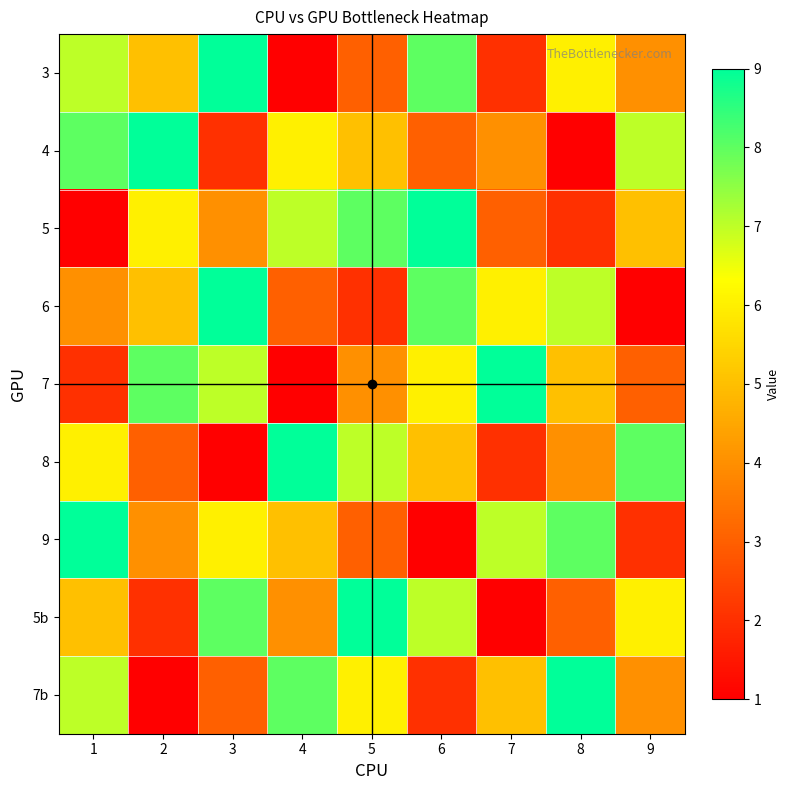

What is the difference between the highest and lowest values at 1?

8